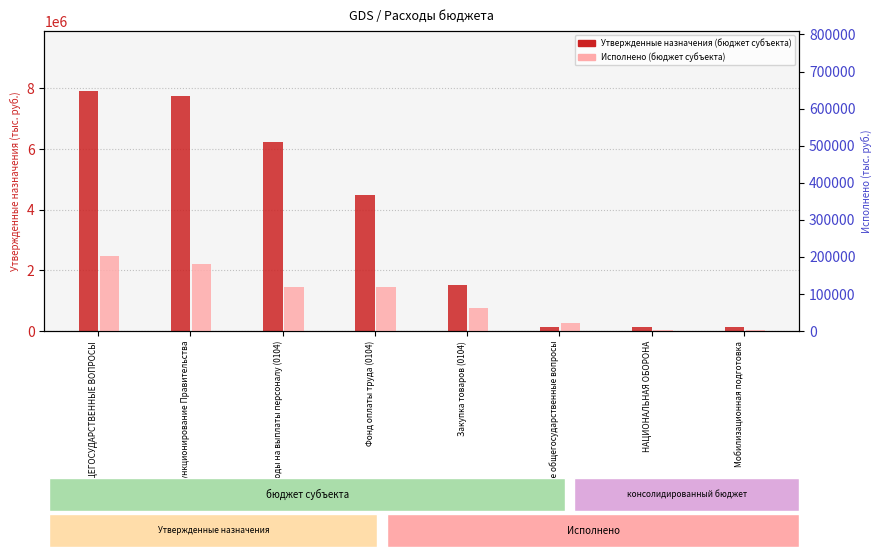

Which series changed the most between ОБЩЕГОСУДАРСТВЕННЫЕ ВОПРОСЫ and Закупка товаров (0104)?

Утвержденные назначения (бюджет субъекта)